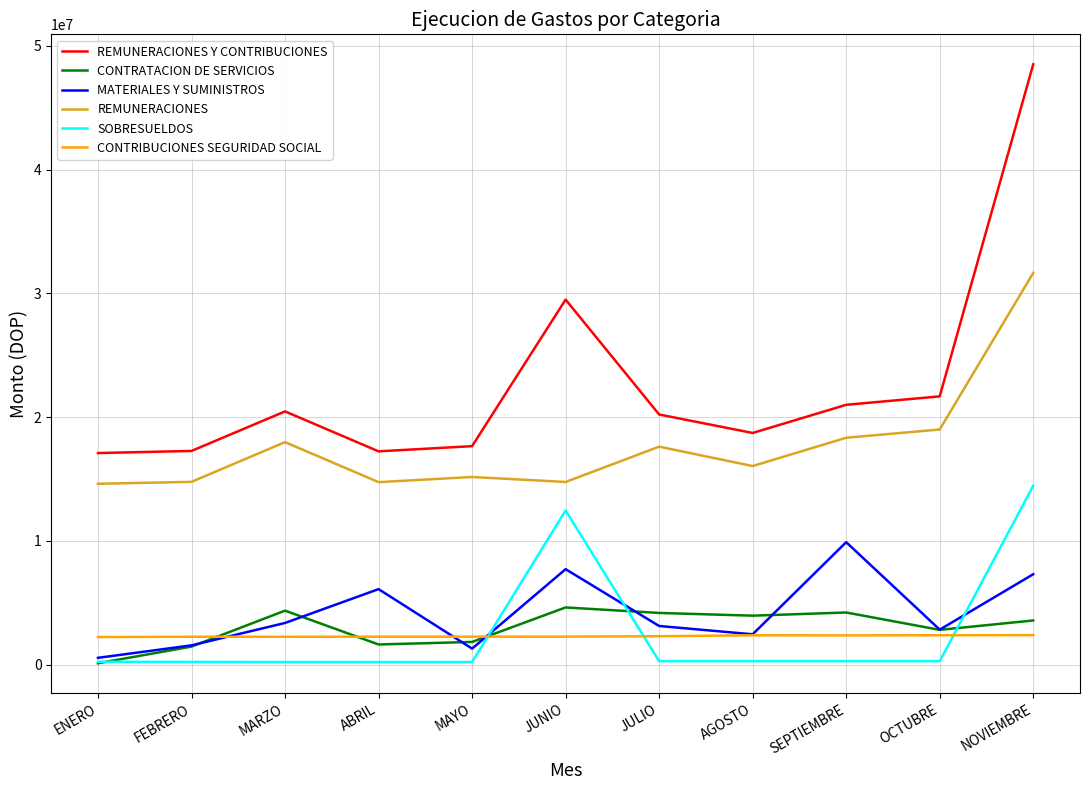

Where is the first local maximum for REMUNERACIONES Y CONTRIBUCIONES?

MARZO